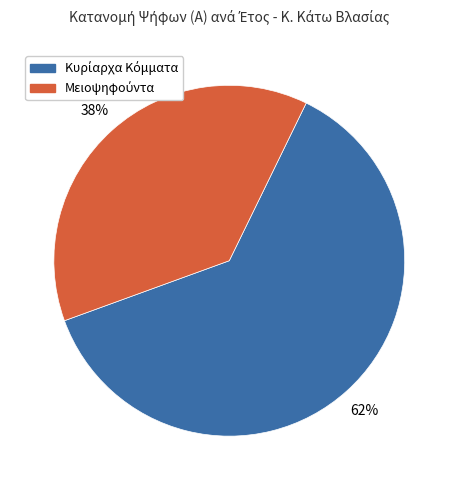

Is there a majority slice in this chart?

Yes